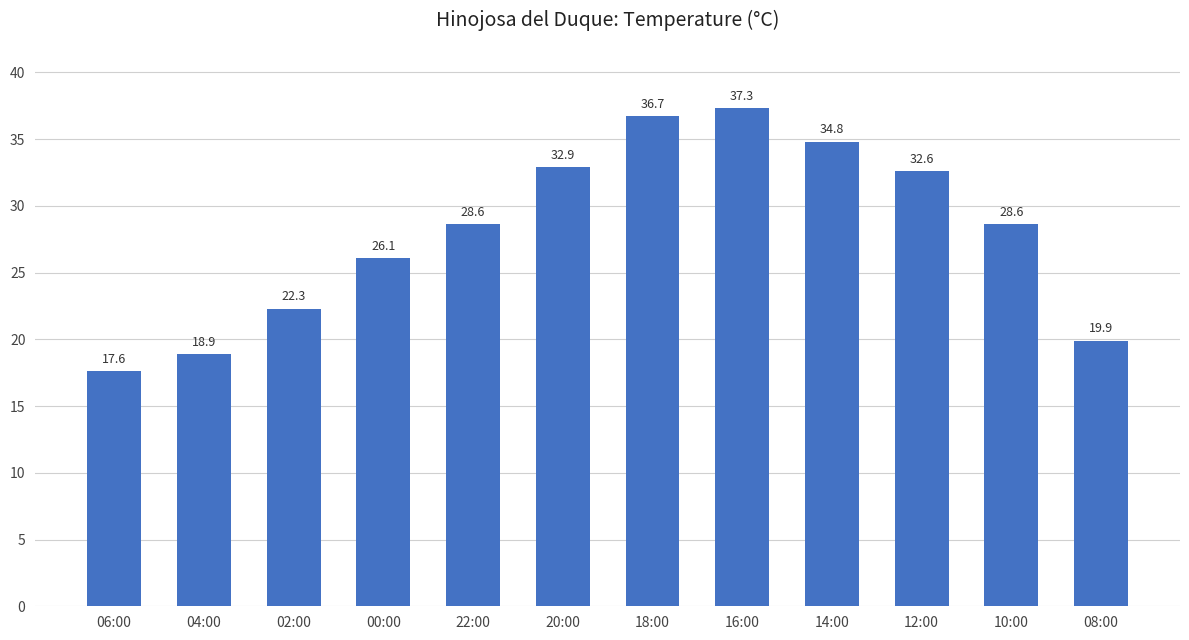

What is the difference between the maximum and minimum values?

19.7